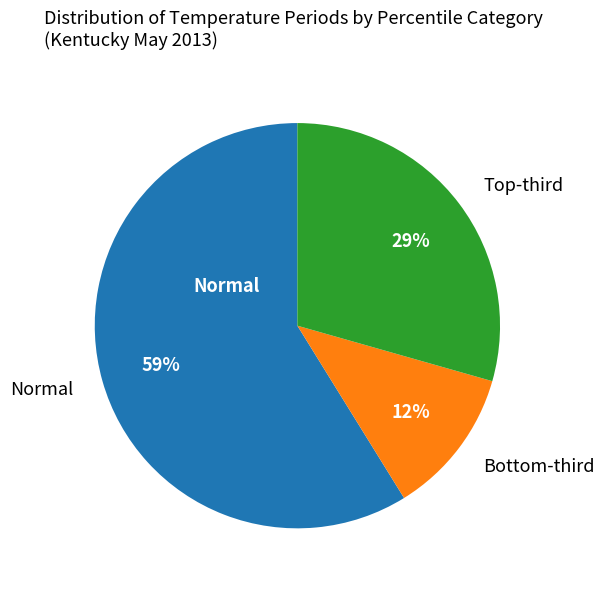

Is there a majority slice in this chart?

Yes